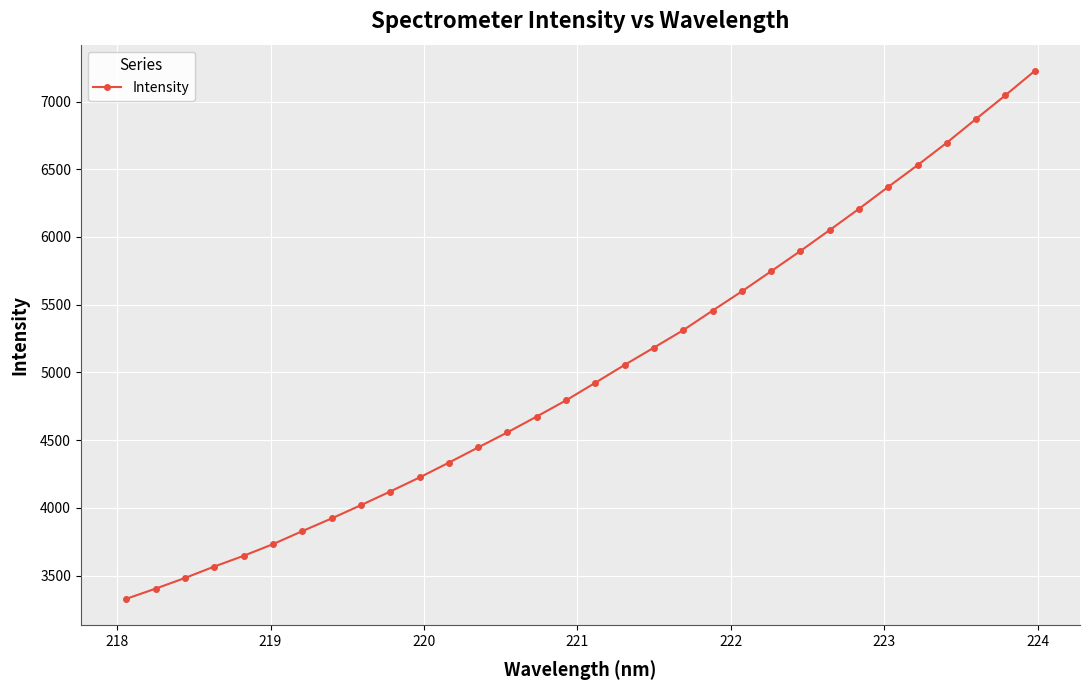

What is the smallest value displayed?

3329.4